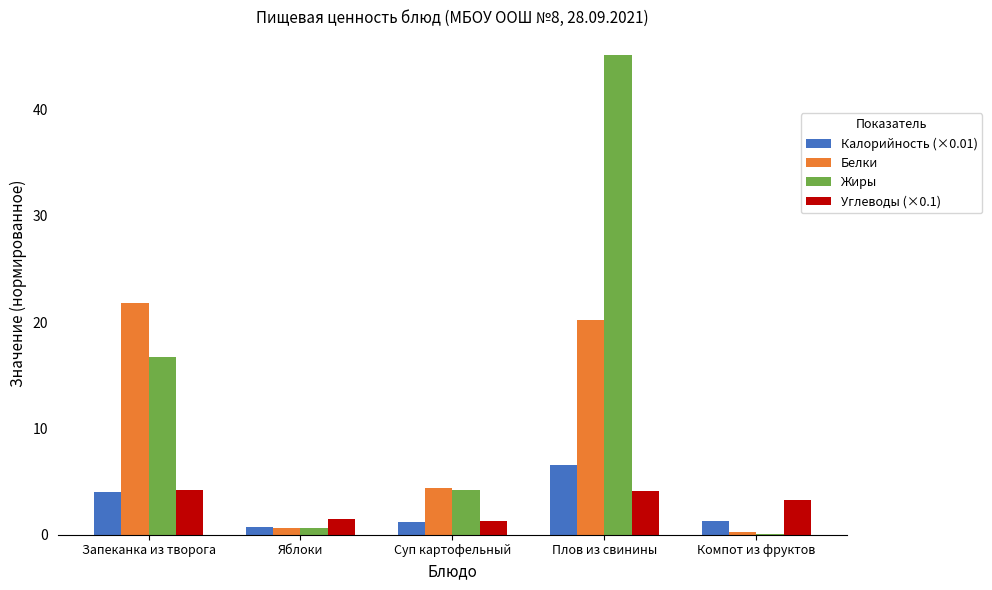

Between Плов из свинины and Компот из фруктов, which series saw the biggest shift?

Жиры